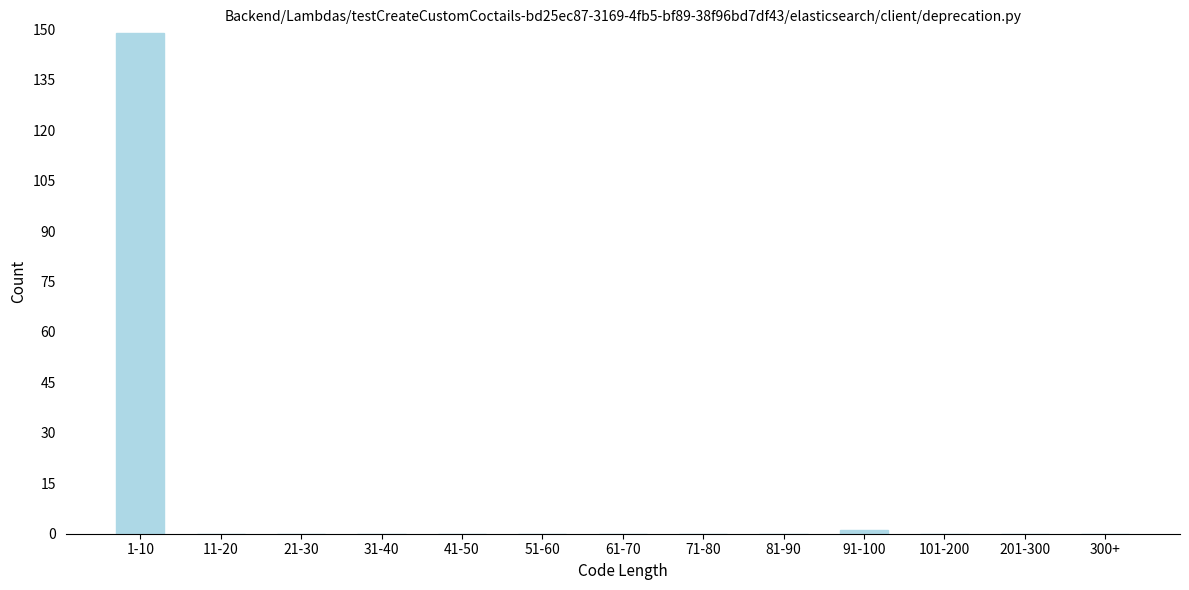

Reading right to left, what are all the values shown in this chart?

300+=0	201-300=0	101-200=0	91-100=1	81-90=0	71-80=0	61-70=0	51-60=0	41-50=0	31-40=0	21-30=0	11-20=0	1-10=149